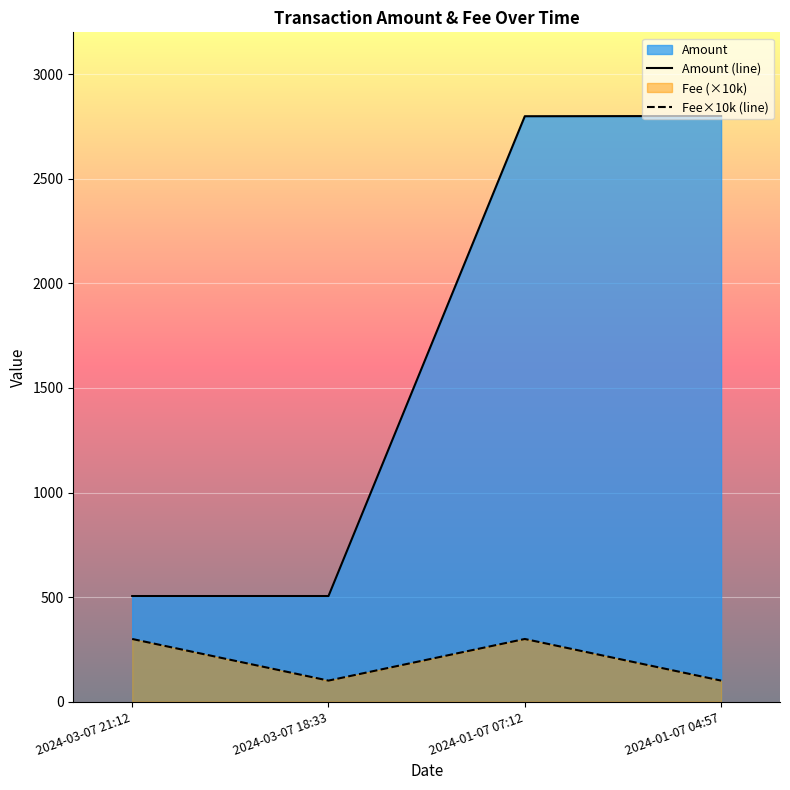

Which series changed the most between 2024-01-07 07:12 and 2024-01-07 04:57?

Fee×10k (line)